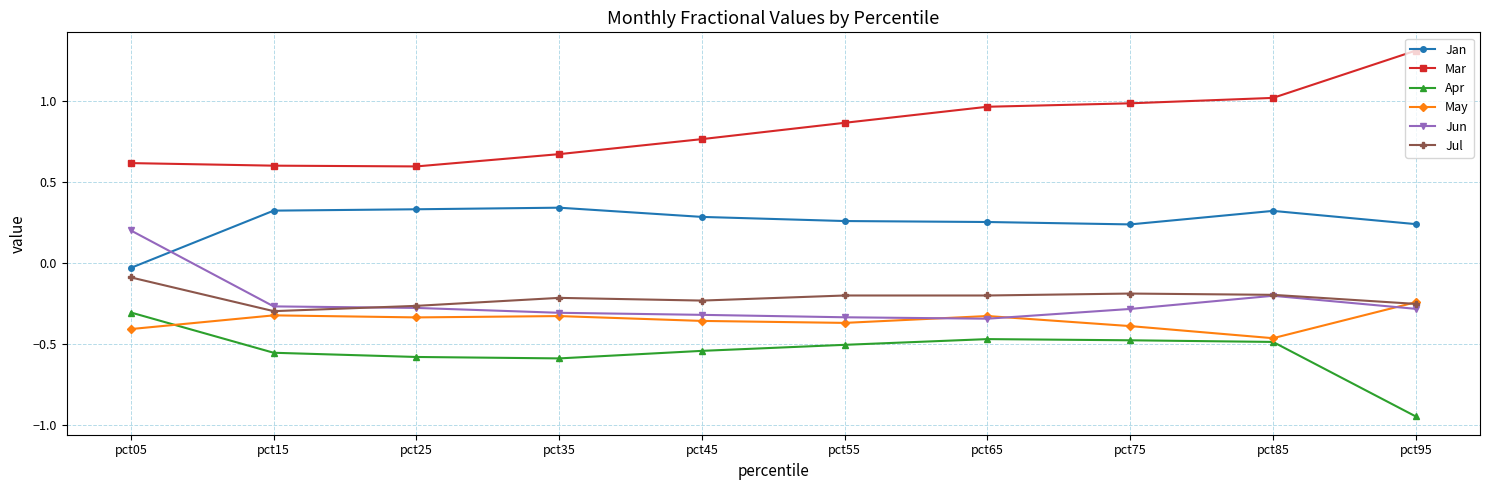

The May series shows -0.1 at pct25. True or false?

False